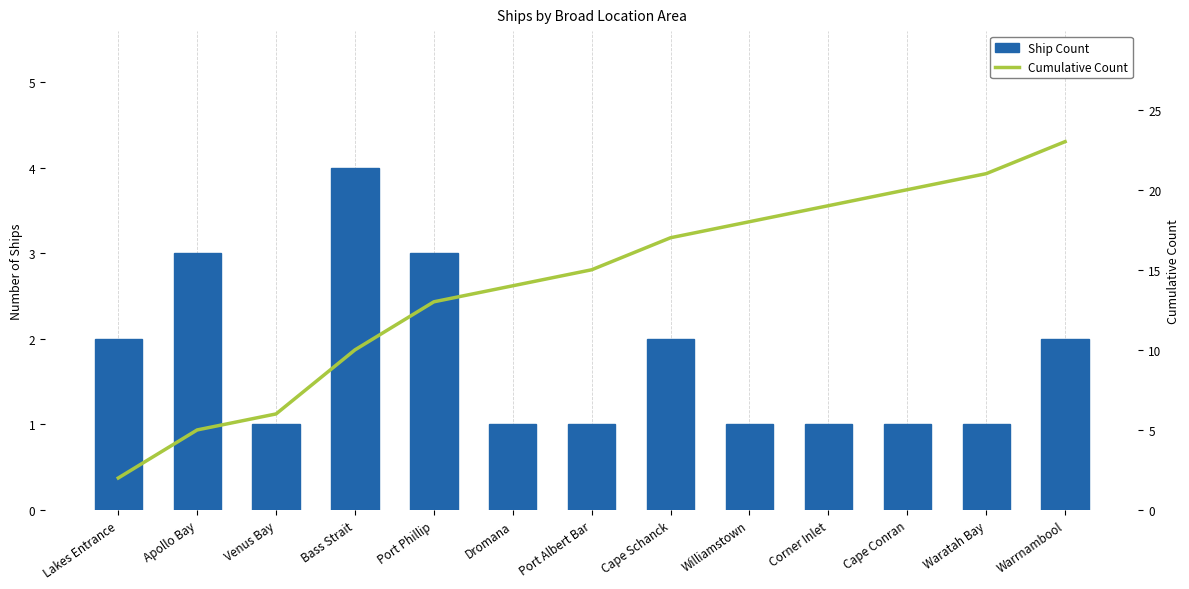

What are all the series names shown in the legend?

Ship Count, Cumulative Count